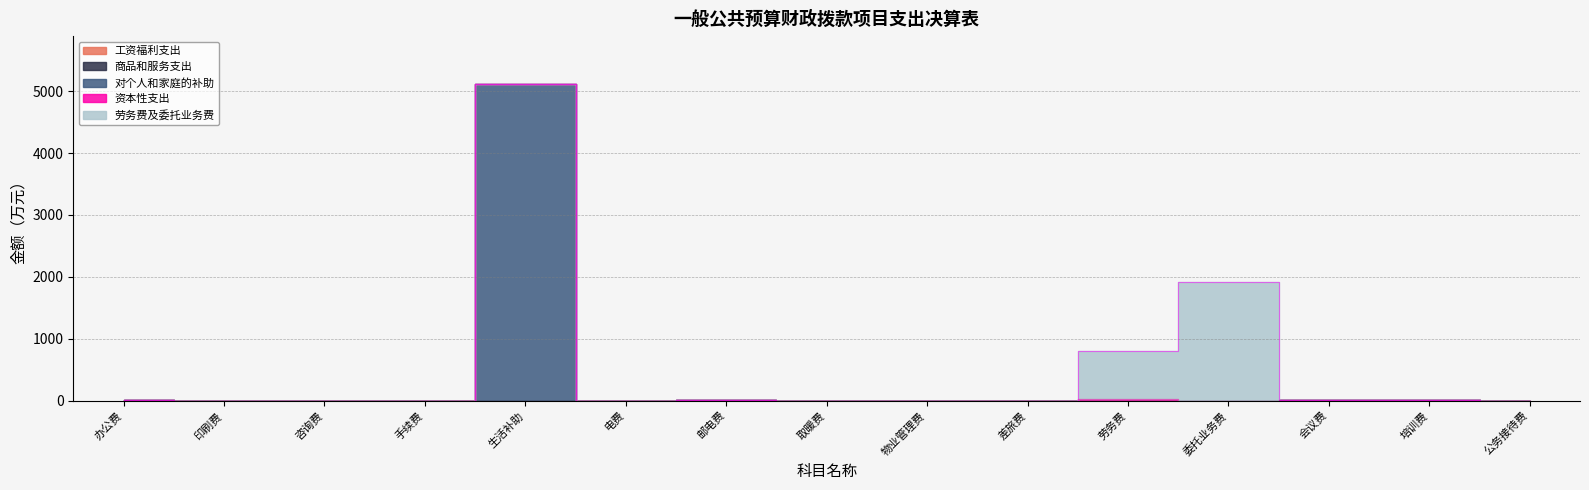

What is the total value across all series at 电费?

0.7